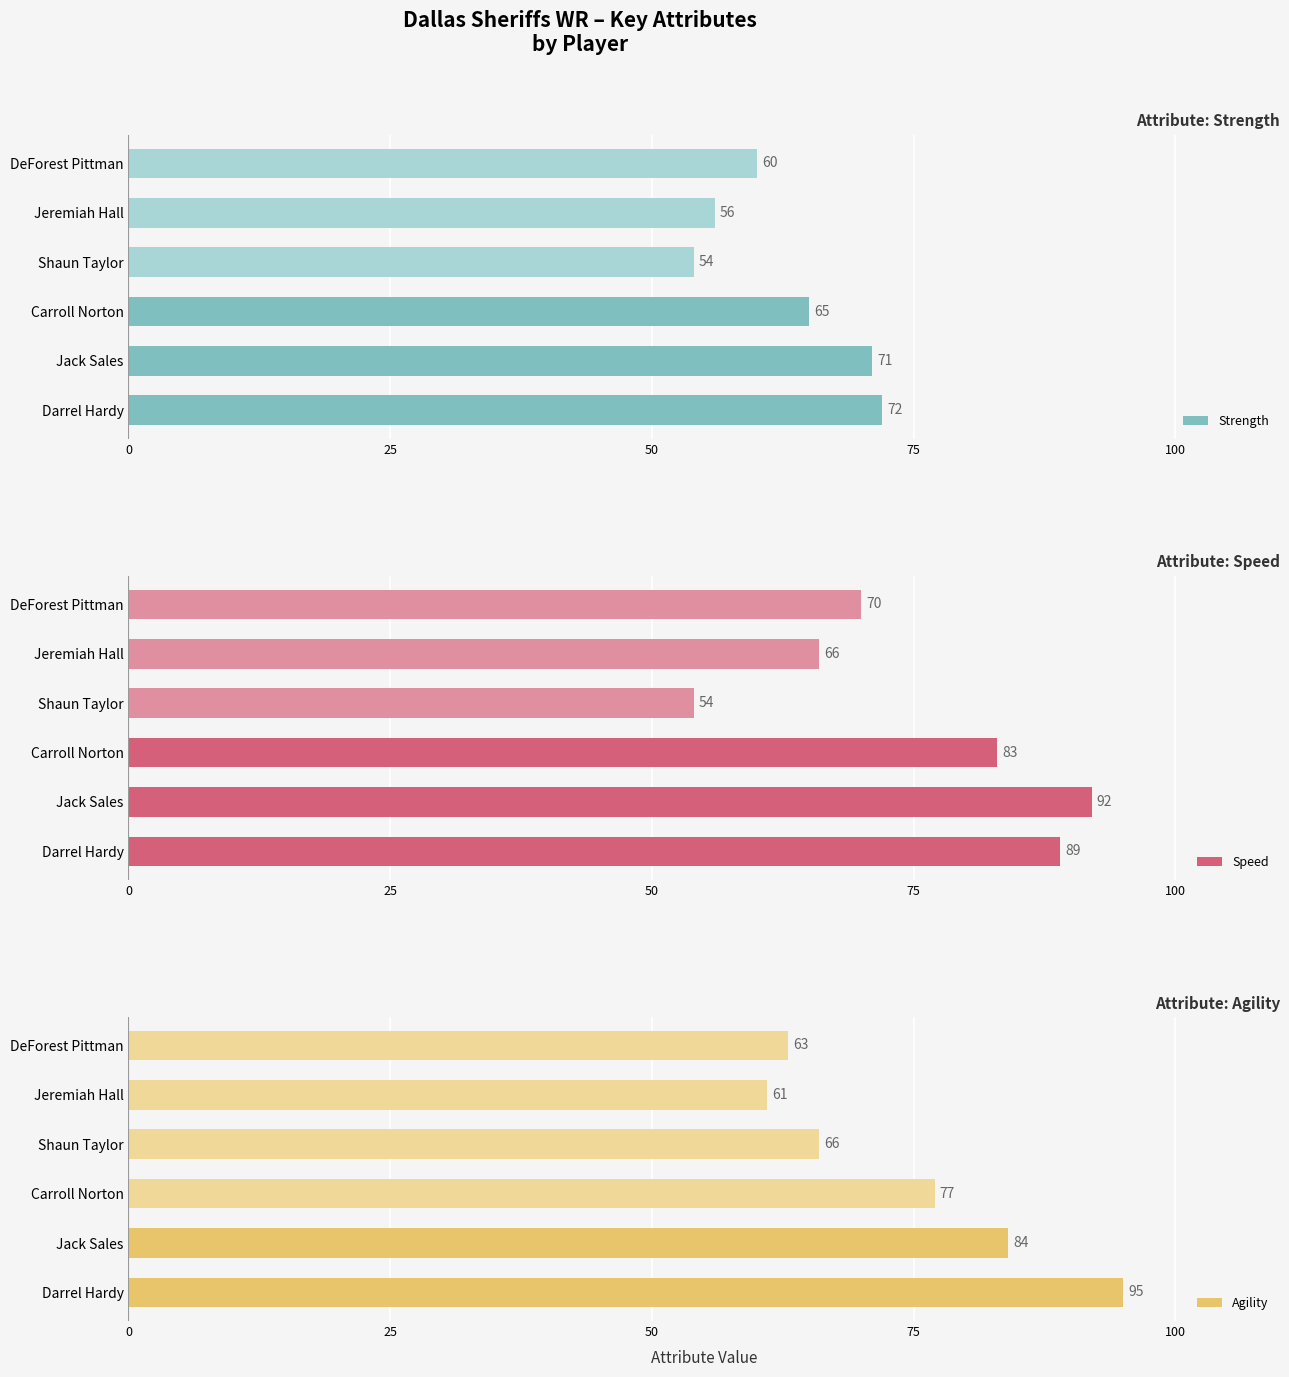

What is the minimum value for Strength?

54